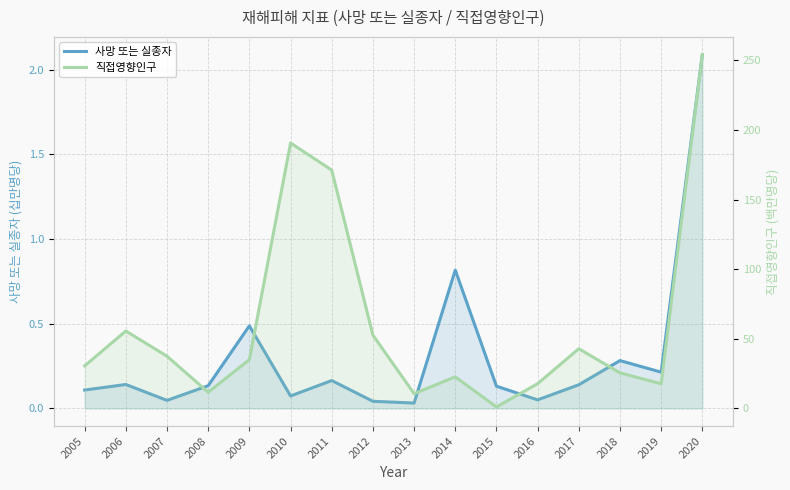

At which category is the sum across all series the highest?

2020